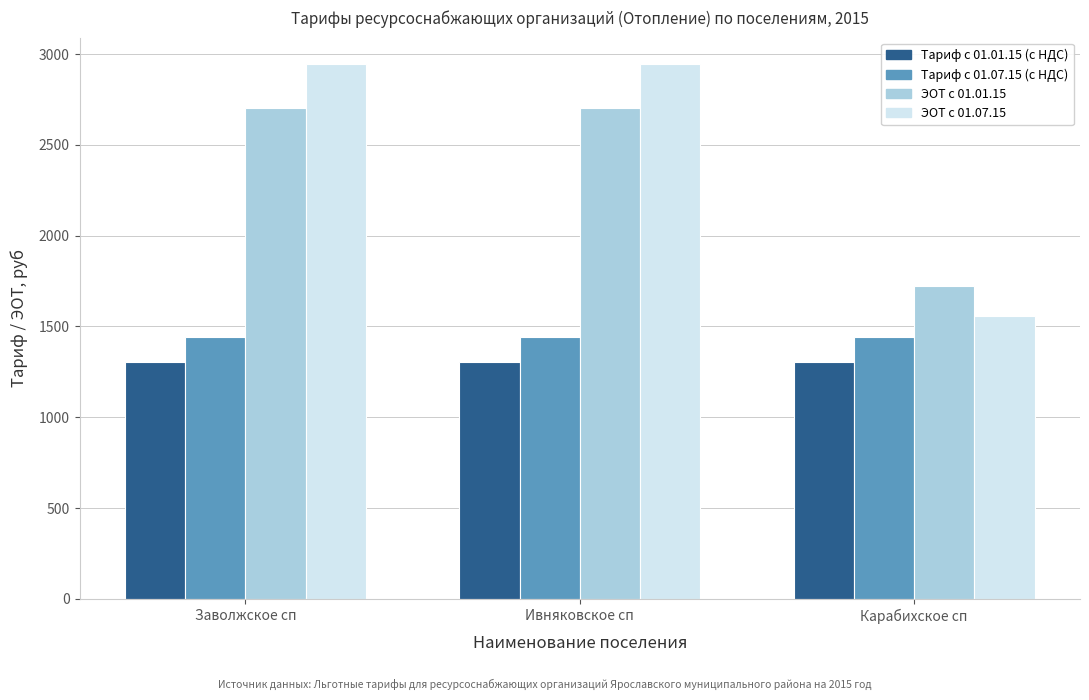

Is the value of ЭОТ с 01.01.15 at Карабихское сп greater than the value of Тариф с 01.01.15 (с НДС) at Ивняковское сп?

Yes